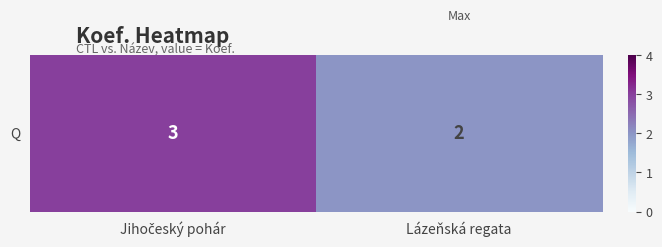

What is the sum of the values at Jihočeský pohár and Lázeňská regata?

5